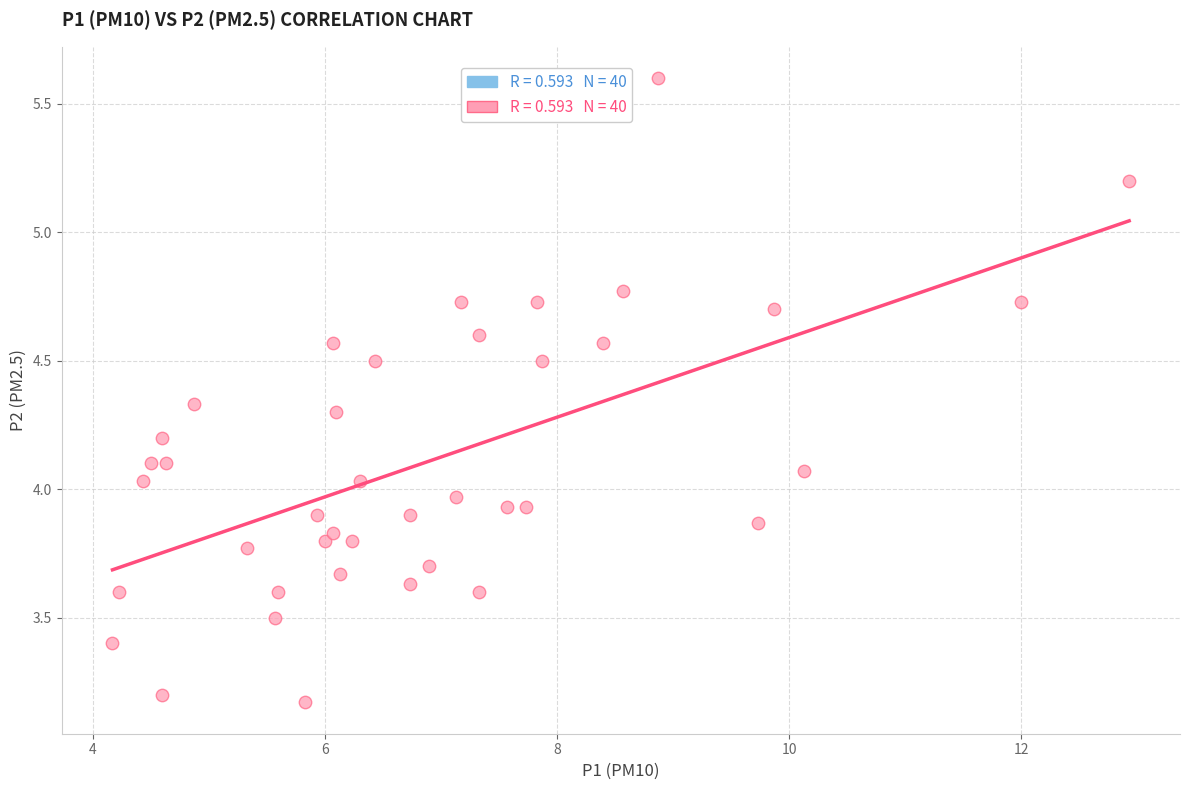

What is the range of X values (max minus min)?

8.8